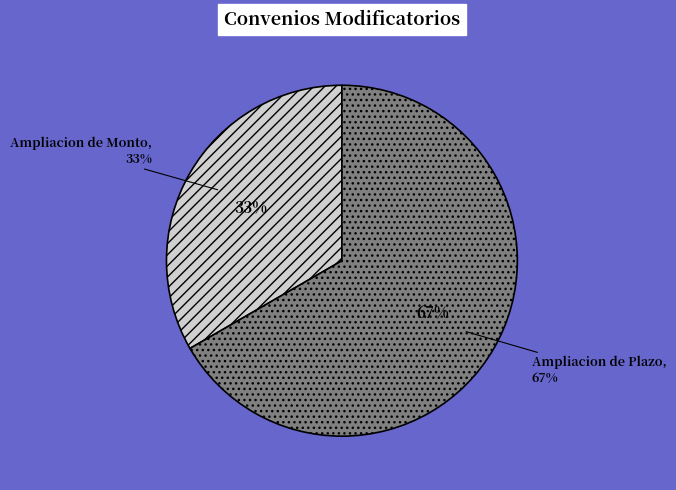

Combined, what portion of the pie is Ampliacion de Plazo and Ampliacion de Monto?

100.0%